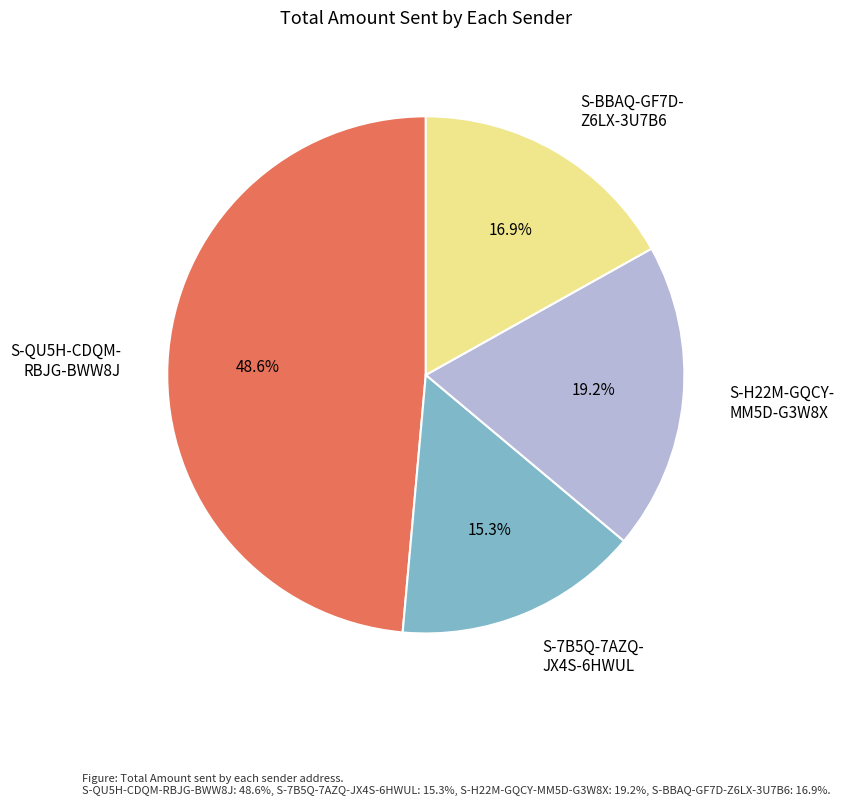

Count the number of slices in the pie.

4